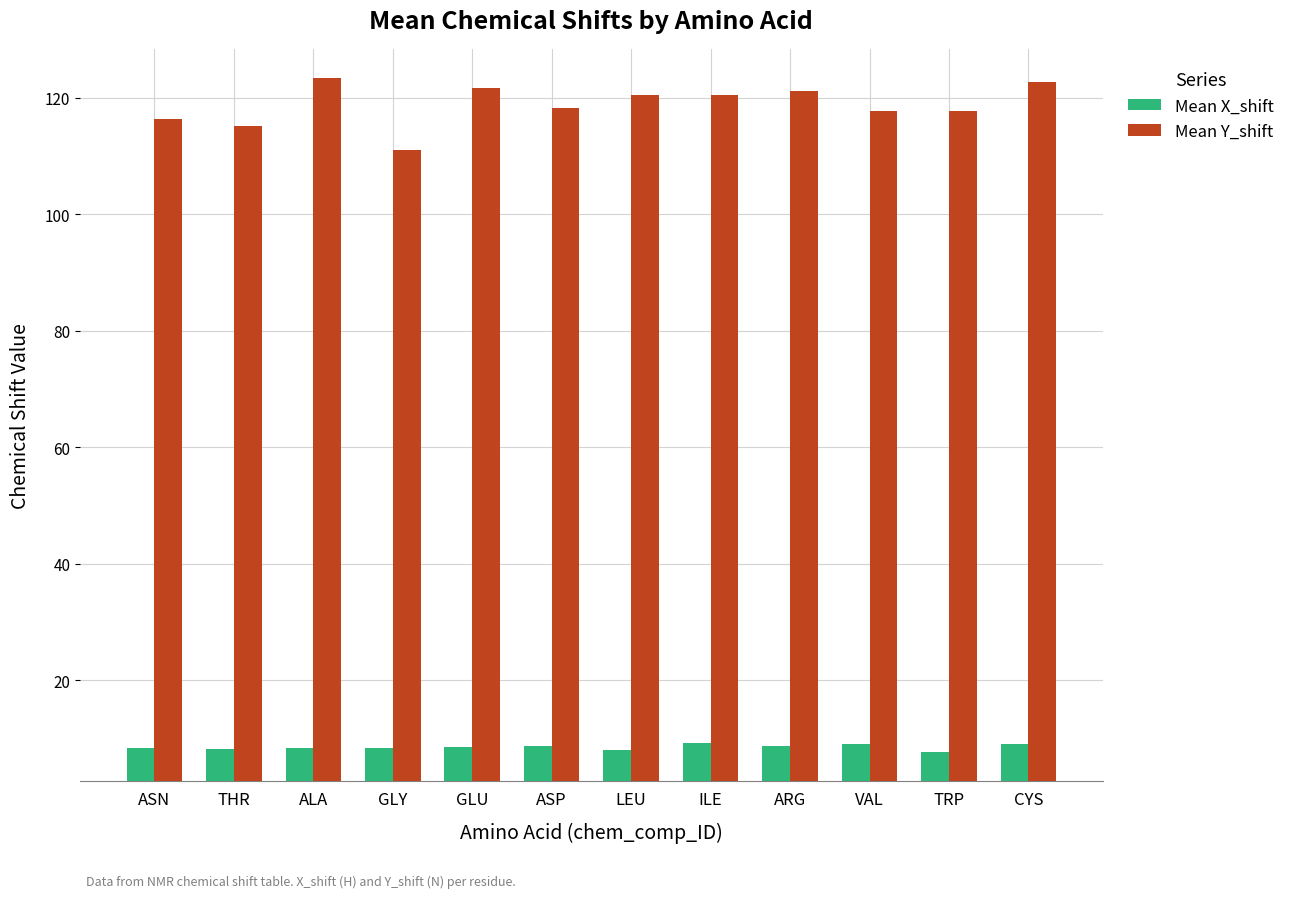

What is the approximate value of Mean X_shift at GLU?

8.5